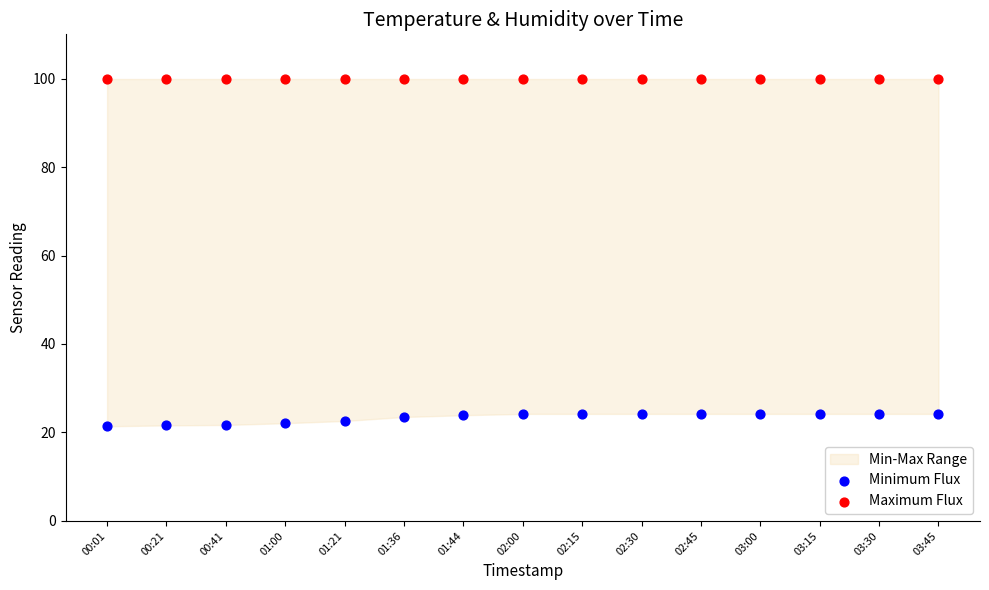

Which series reaches the minimum Y coordinate?

Minimum Flux